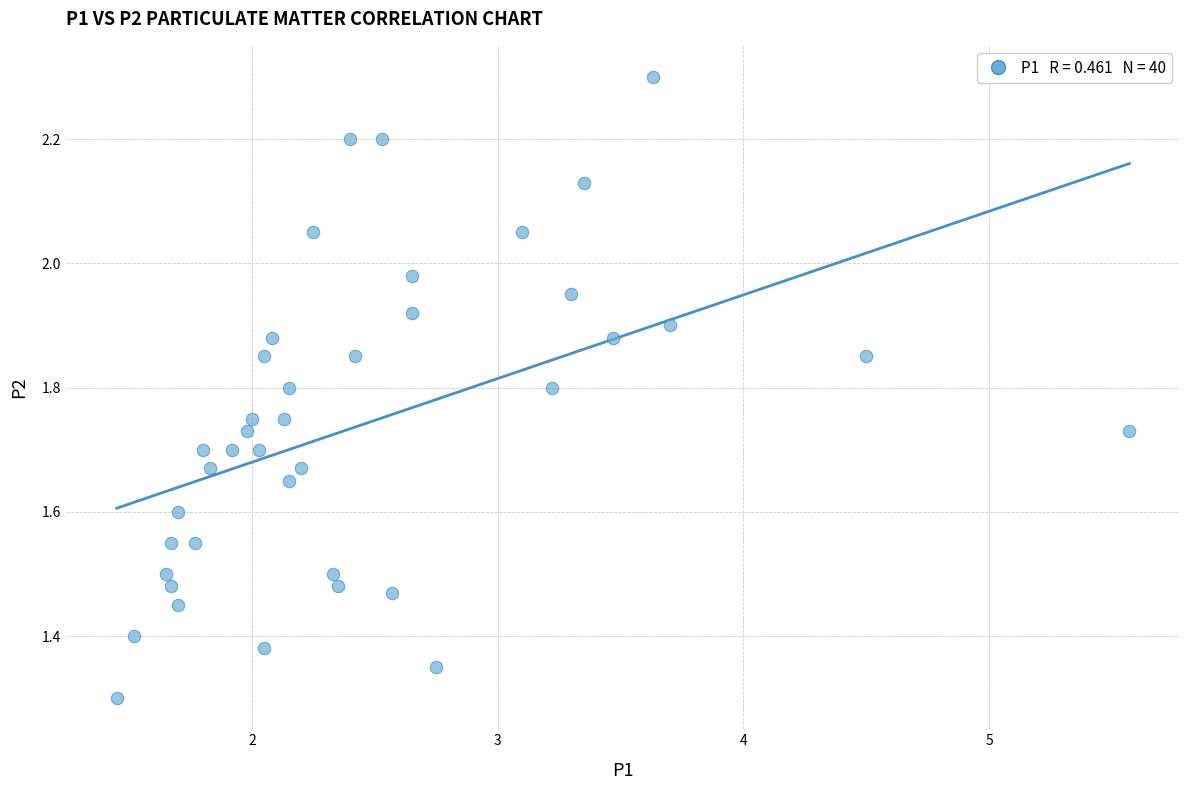

What is the range of Y values (max minus min)?

1.0